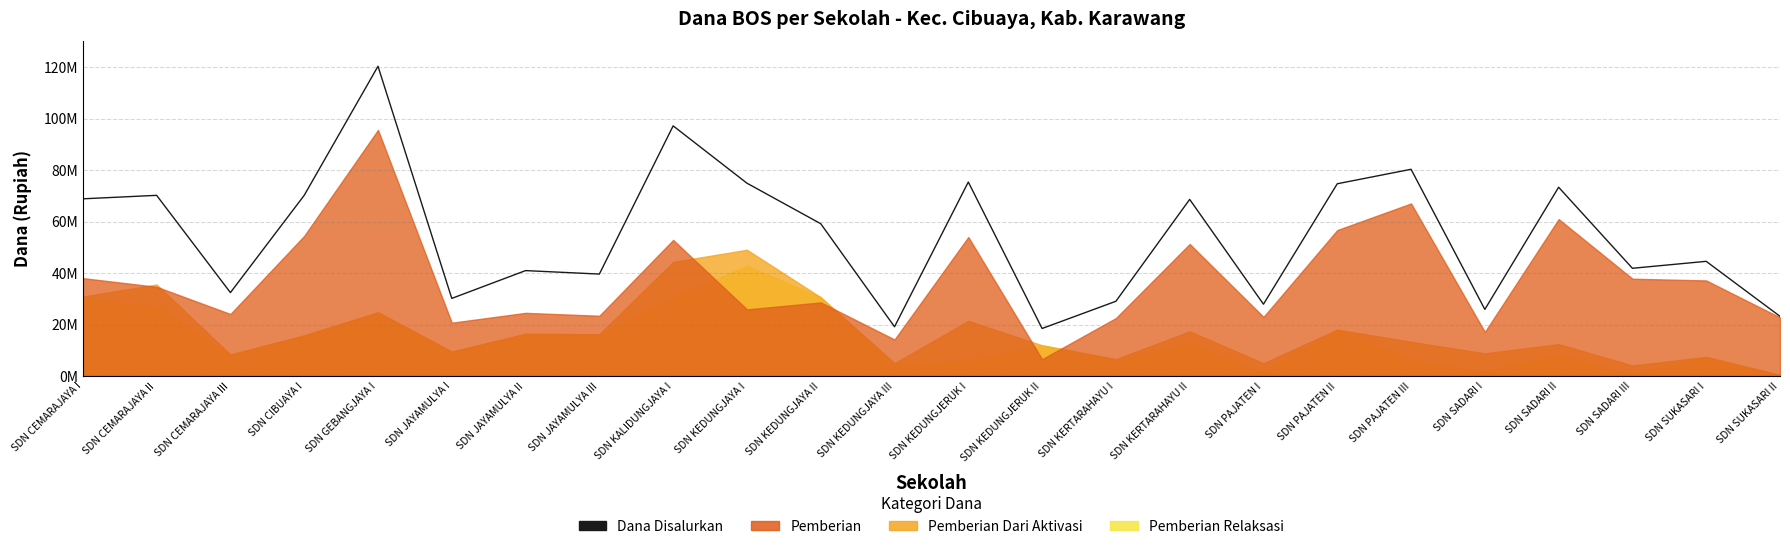

Approximately how many times larger is the value at SDN SUKASARI I compared to SDN KEDUNGJERUK I?

0.6